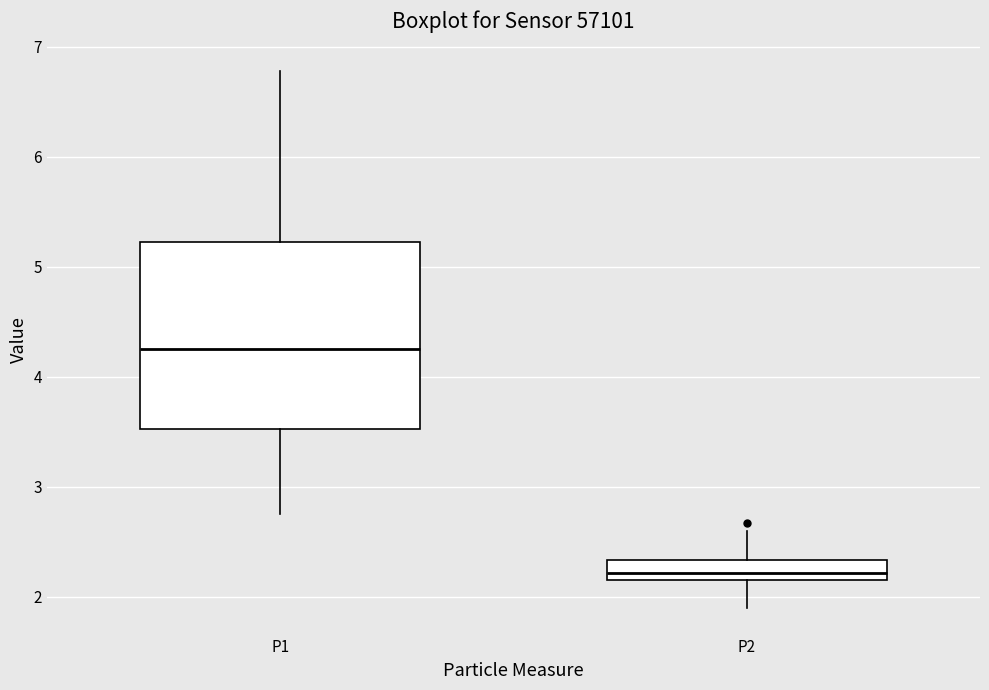

Reading left to right, transcribe this box plot: for each box, give where its median line is, the range the box spans, and where its two whiskers end, as read against the y-axis. The values are not printed on the chart, so give them approximately, as read against the axis.

P1: median 4.3, box 3.5 to 5.2, whiskers 2.8 to 6.8
P2: median 2.2 (inside the box), box 2.2 to 2.3, whiskers 1.9 to 2.6